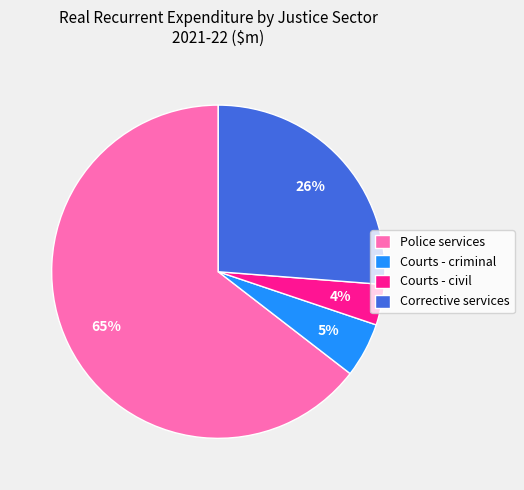

Combined, do Police services and Courts - civil account for over 50%?

Yes